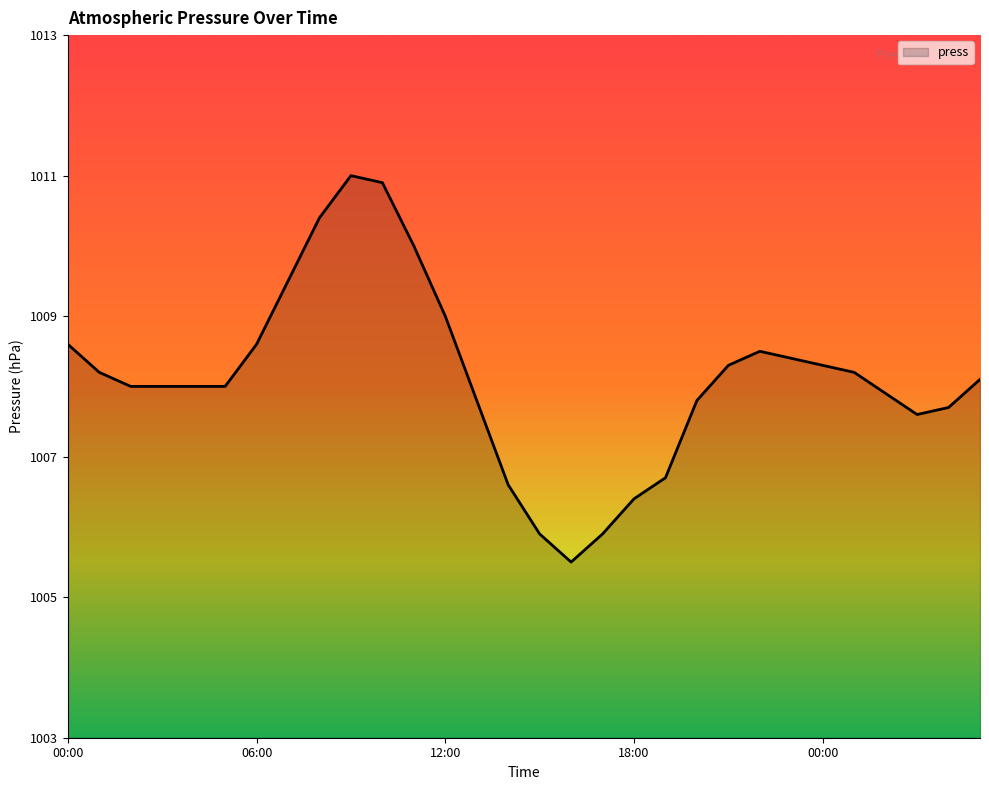

Reading right to left, list all the values displayed in this chart.

1008.1	1007.7	1007.6	1007.9	1008.2	1008.3	1008.4	1008.5	1008.3	1007.8	1006.7	1006.4	1005.9	1005.5	1005.9	1006.6	1007.8	1009.0	1010.0	1010.9	1011.0	1010.4	1009.5	1008.6	1008.0	1008.0	1008.0	1008.0	1008.2	1008.6